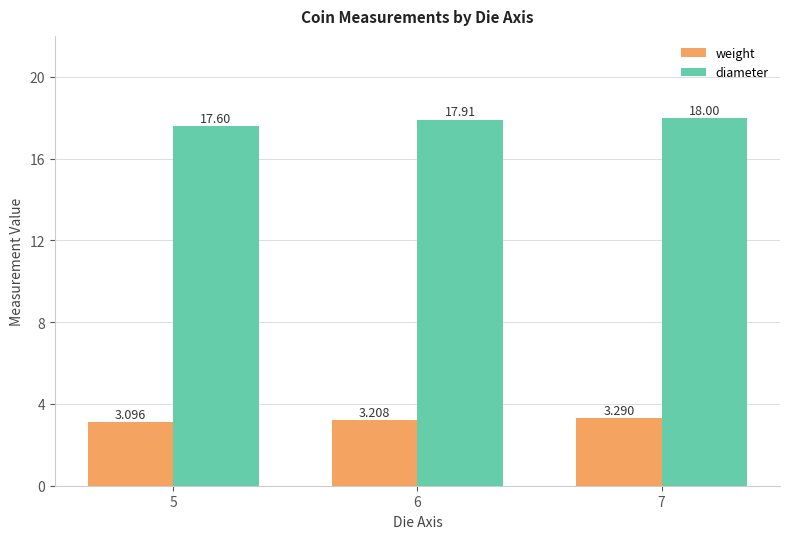

What is the average value of the diameter series?

17.8